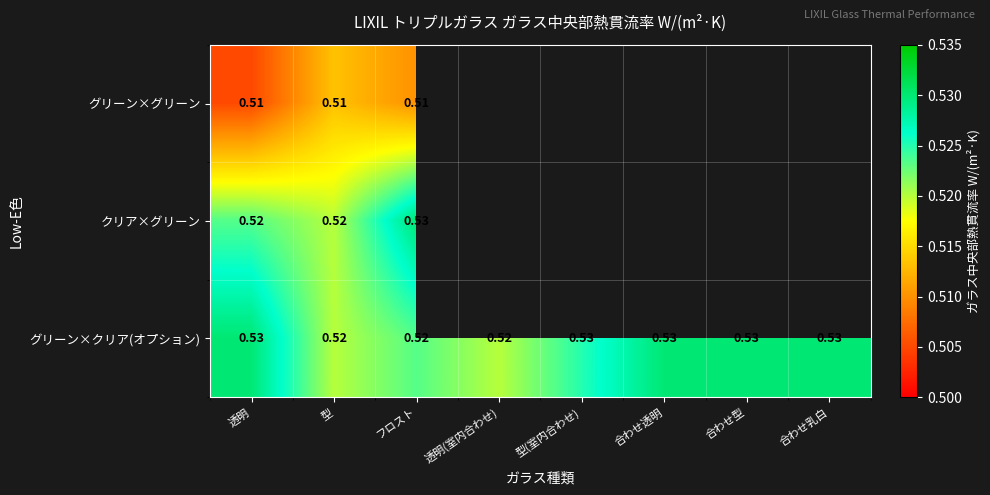

Is it true that グリーン×クリア(オプション) equals 0.7 at 型?

False